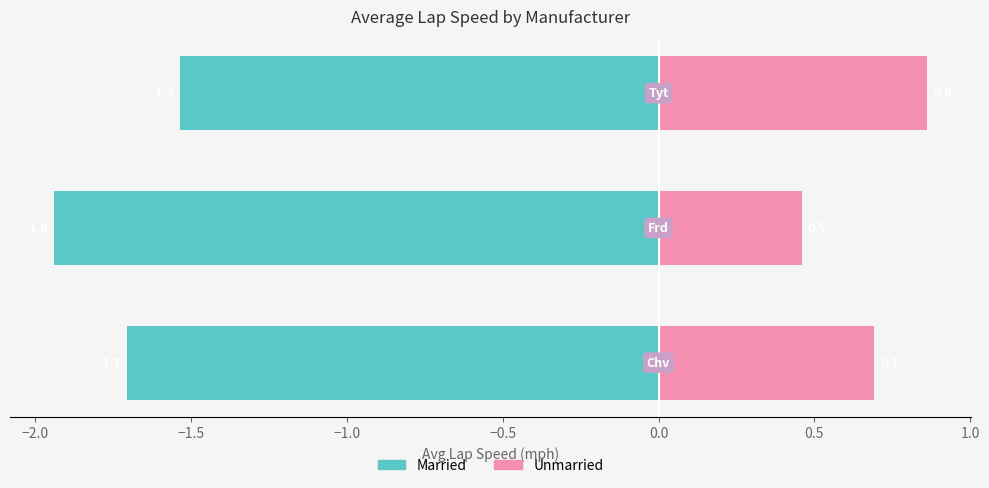

How many bars are there in total?

6